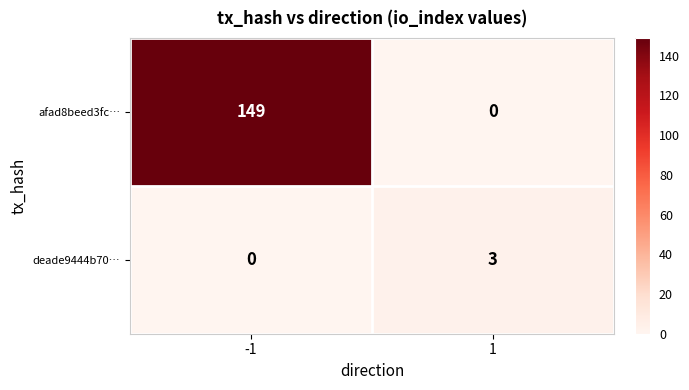

What is the difference between the deade9444b70… values at 1 and -1?

3